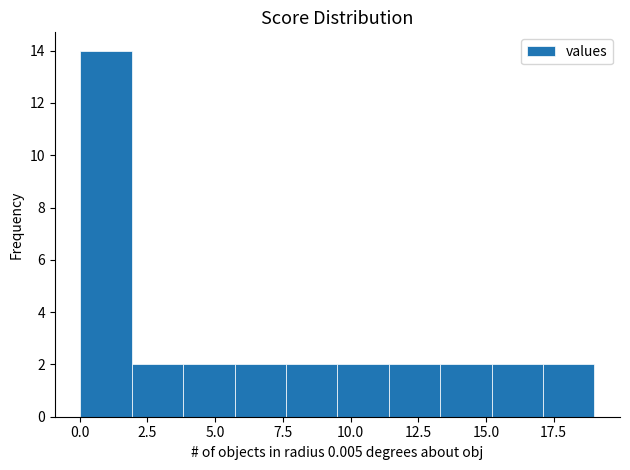

Around what value on the x-axis is the tallest bar? Give the approximate position of its centre, as read against the axis.

1.0